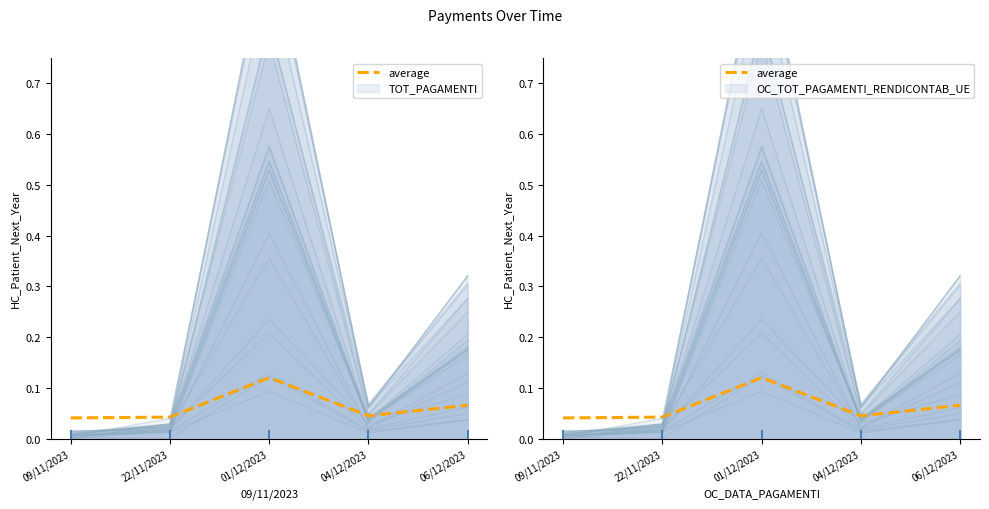

The chart shows a value of 0.1 at 06/12/2023. True or false?

True